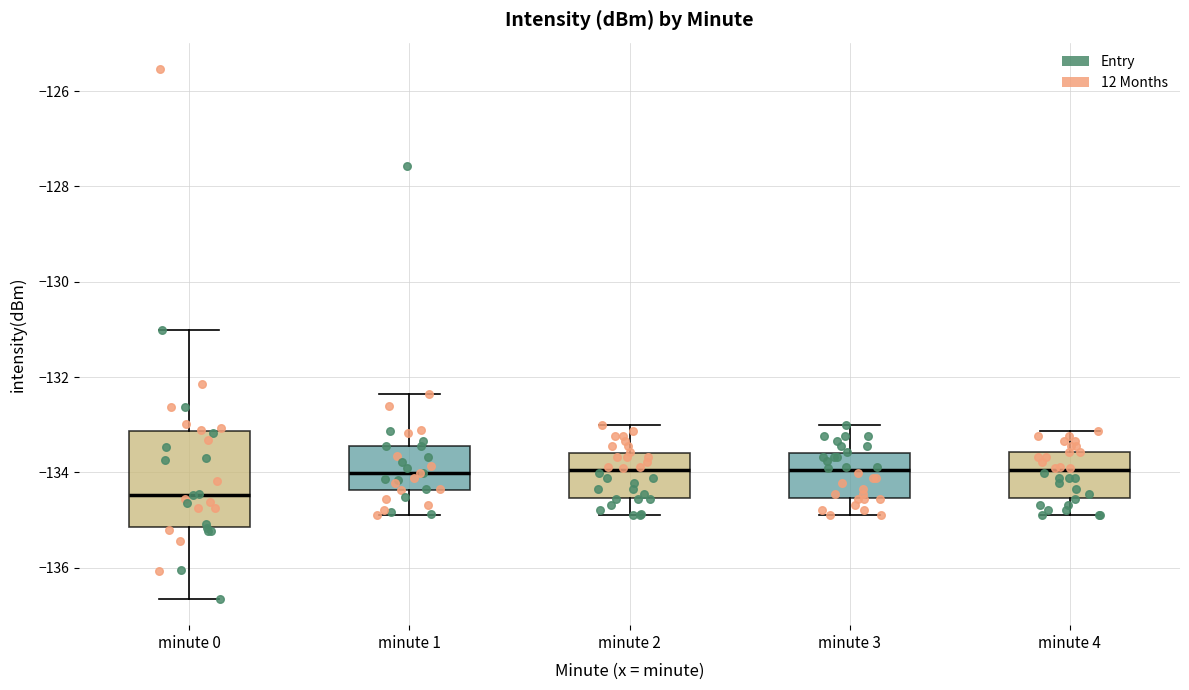

Where is the upper edge of the box for minute 2 on the y-axis? The values are not printed on the chart, so give them approximately, as read against the axis.

-133.6